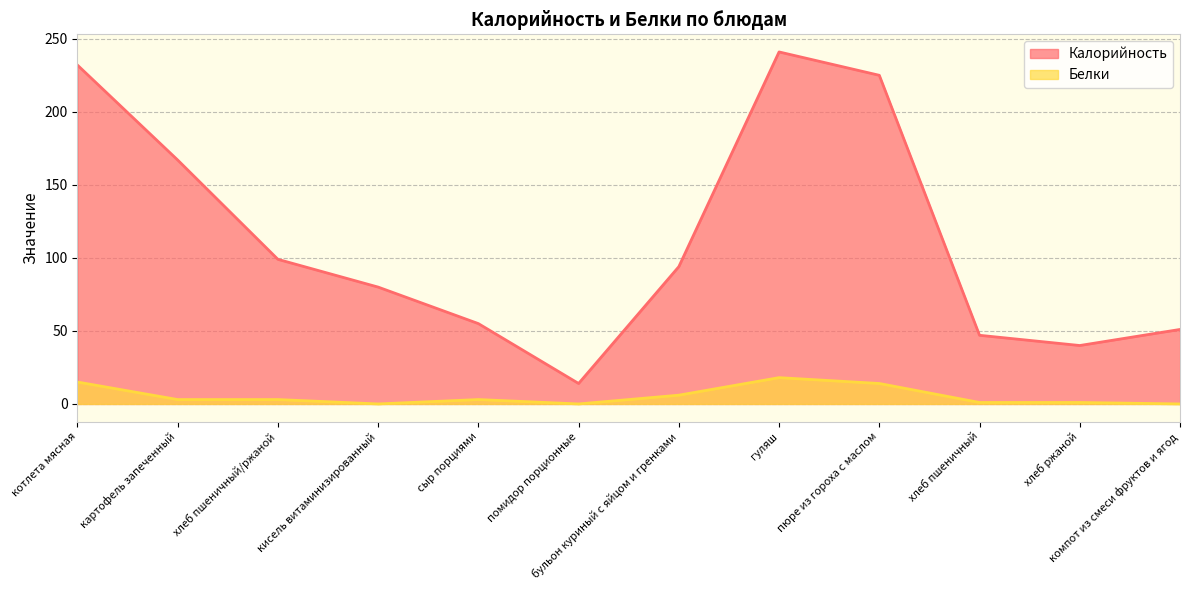

What is the difference between the maximum and minimum values in the Белки series?

18